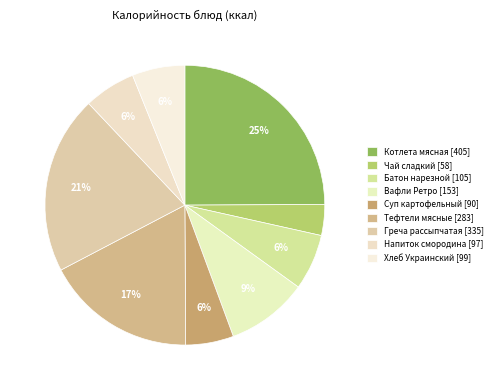

To the nearest percent, what is the average slice percentage?

11%